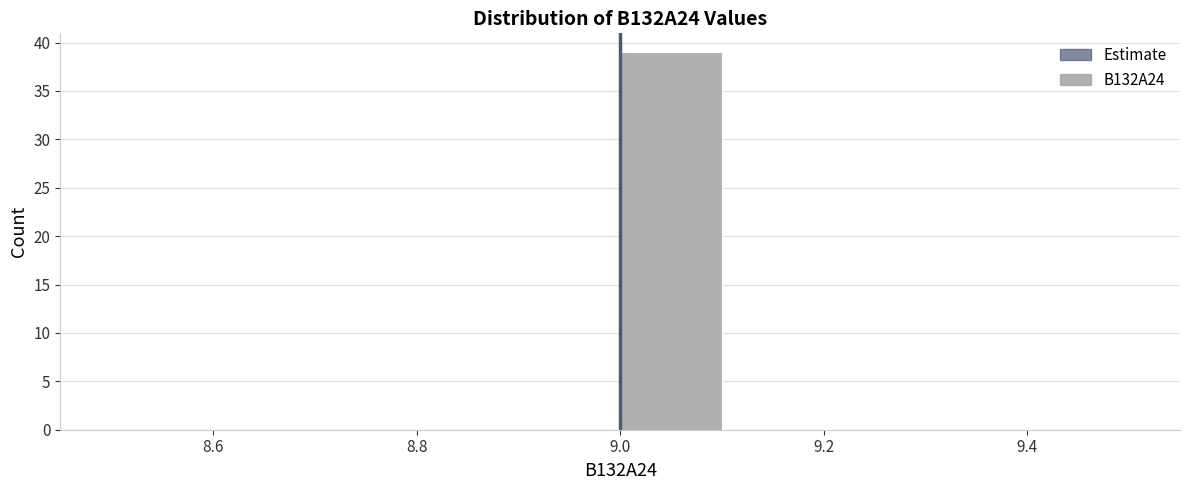

How tall is the bar that spans 9.0 to 9.1 on the x-axis? The values are not printed on the chart, so give them approximately, as read against the axis.

39